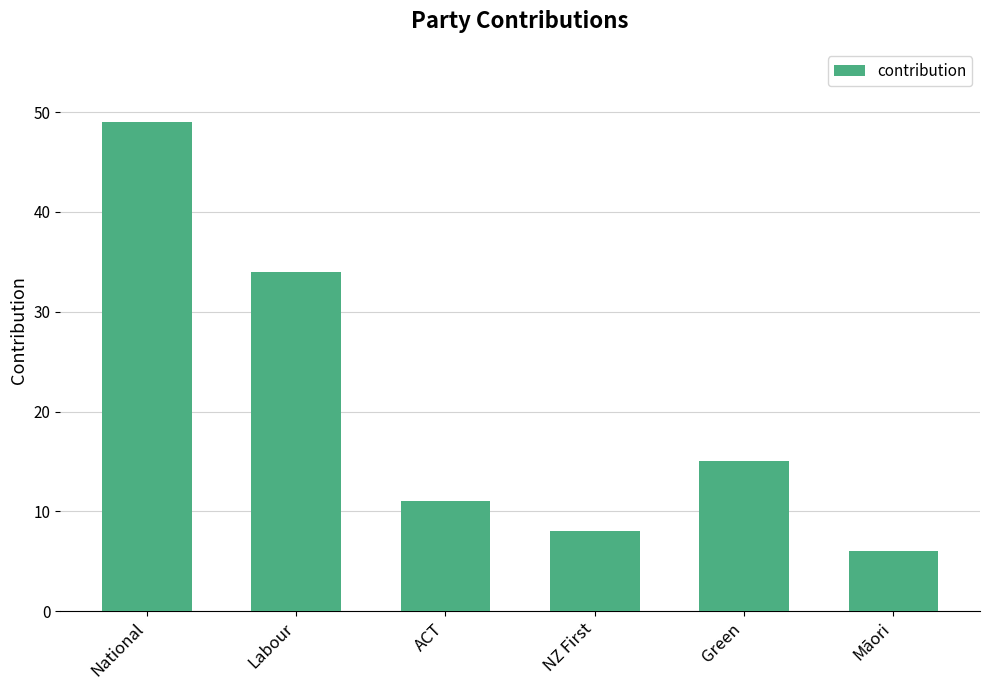

Reading left to right, what are all the values shown in this chart?

National=49	Labour=34	ACT=11	NZ First=8	Green=15	Māori=6